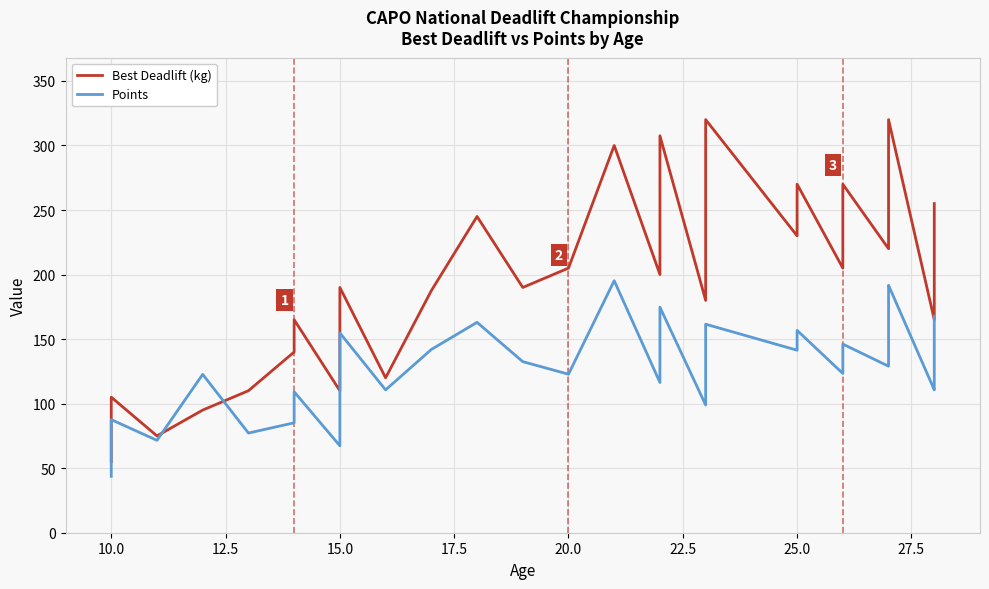

In Points, how many points are lower than both neighbors (excluding endpoints)?

11